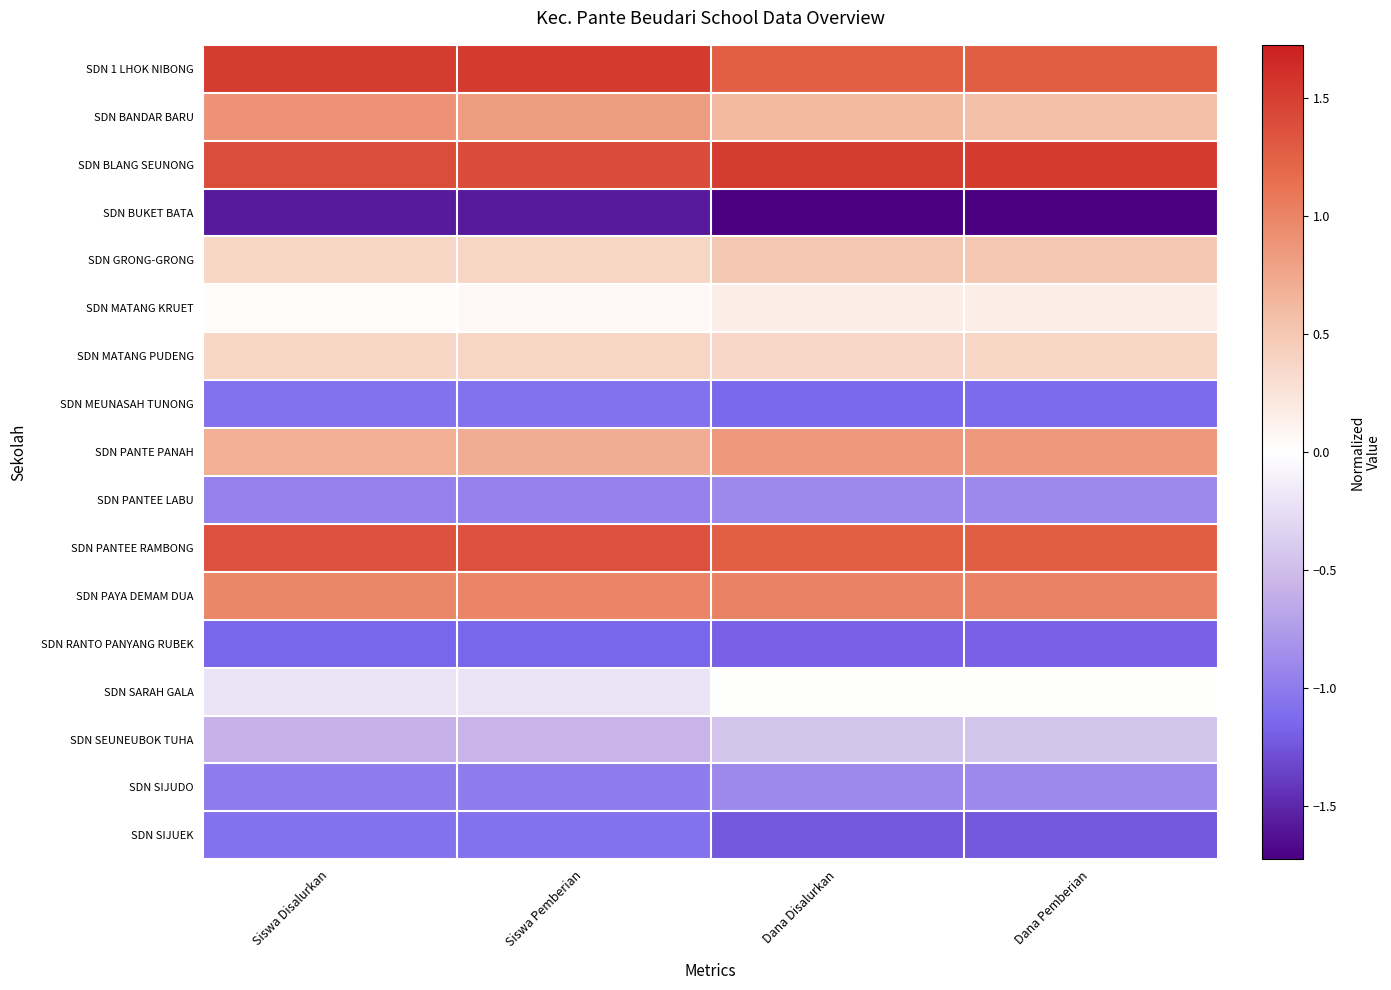

Rank the series at Siswa Disalurkan from lowest to highest value.

SDN BUKET BATA, SDN RANTO PANYANG RUBEK, SDN MEUNASAH TUNONG, SDN SIJUEK, SDN SIJUDO, SDN PANTEE LABU, SDN SEUNEUBOK TUHA, SDN SARAH GALA, SDN MATANG KRUET, SDN GRONG-GRONG, SDN MATANG PUDENG, SDN PANTE PANAH, SDN BANDAR BARU, SDN PAYA DEMAM DUA, SDN PANTEE RAMBONG, SDN BLANG SEUNONG, SDN 1 LHOK NIBONG